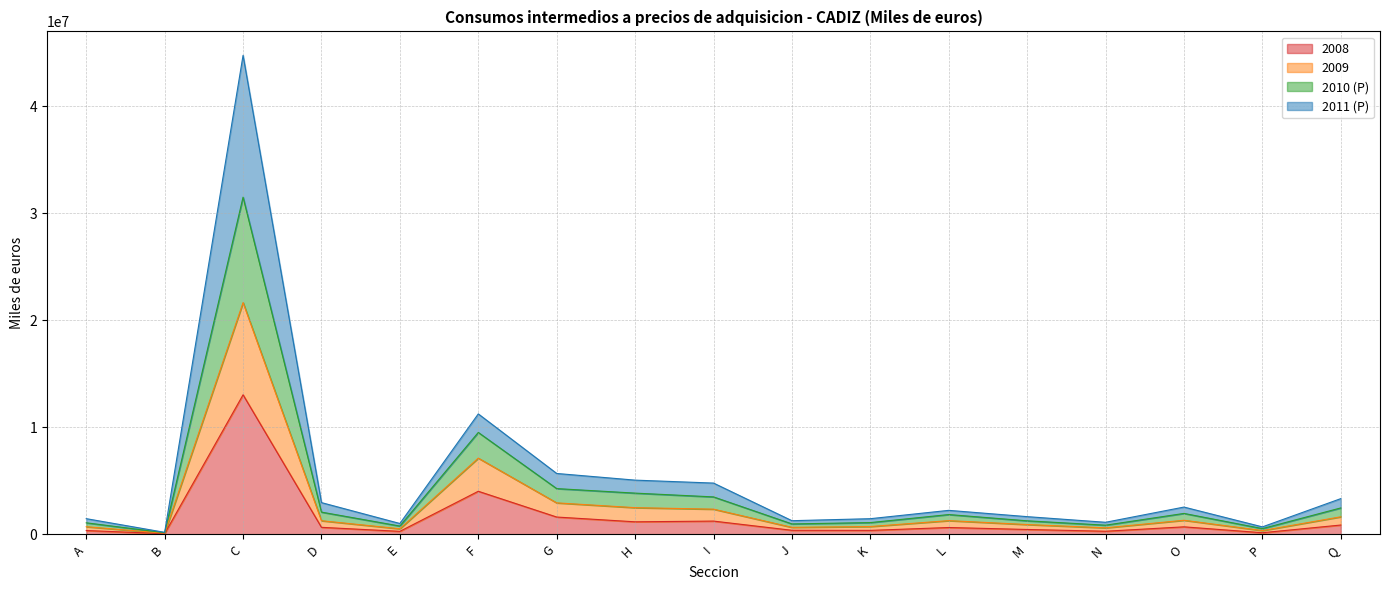

What is the total value across all series at H?

5068899